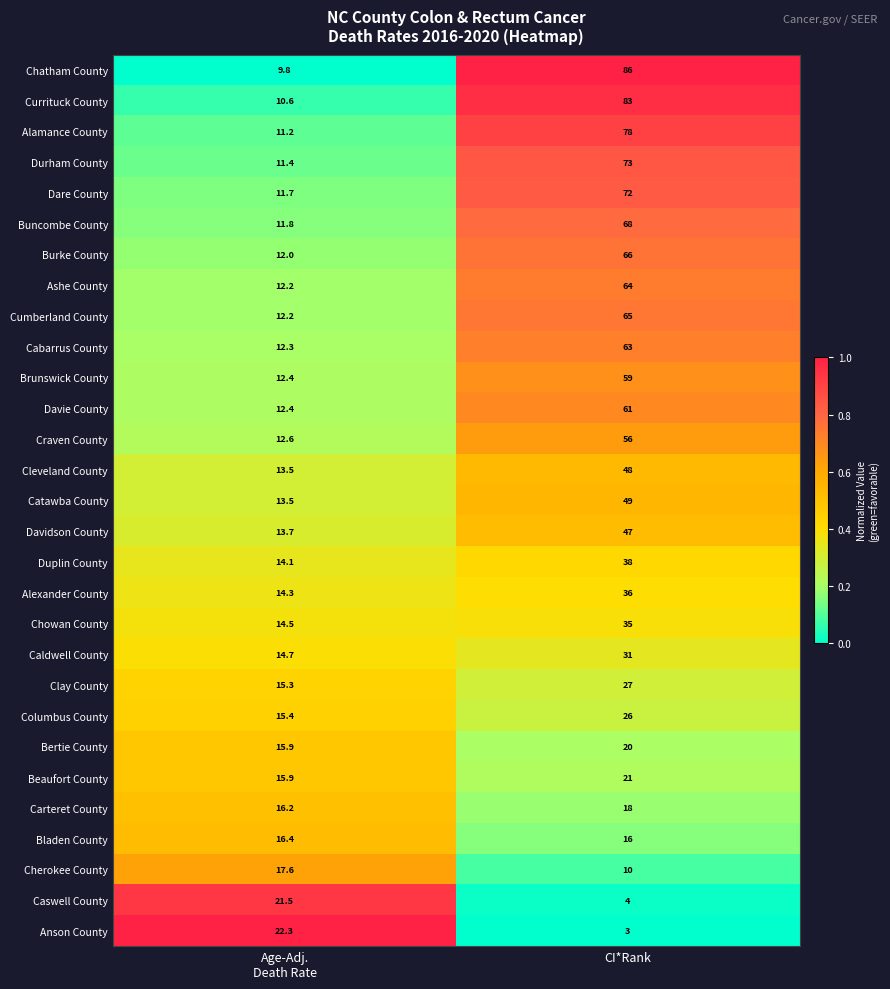

What is the average value of the Columbus County series?

20.7